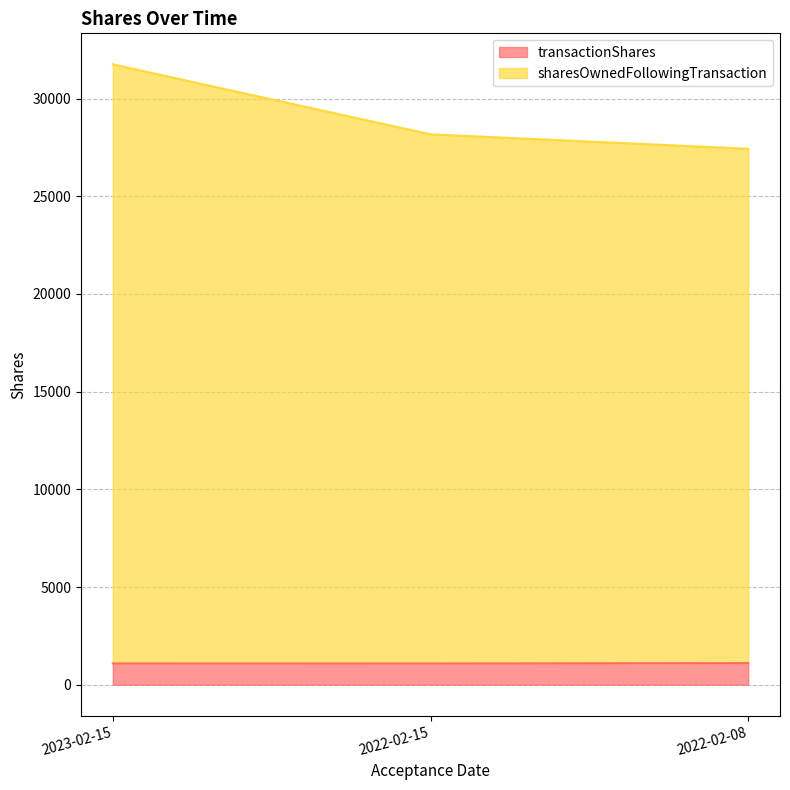

Rank the series by their maximum value, from lowest to highest.

transactionShares, sharesOwnedFollowingTransaction